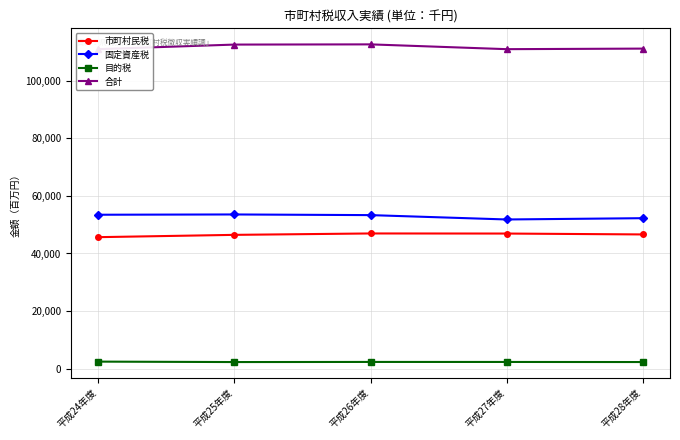

True or false: 市町村民税 and 固定資産税 cross at least once.

False